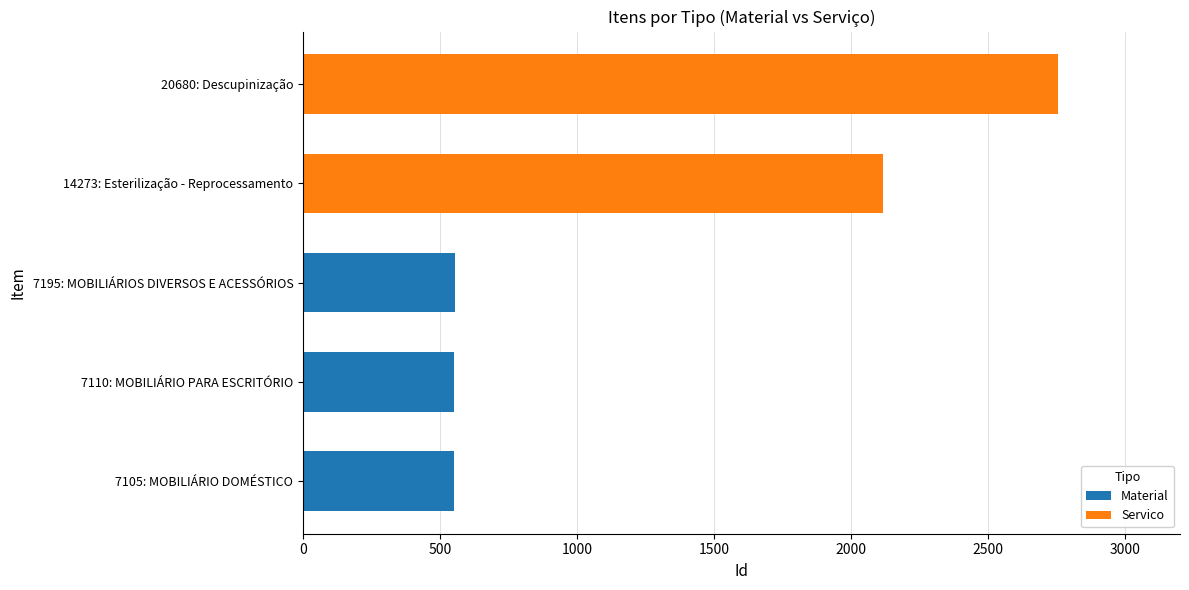

True or false: Material has a value of 0 at 20680: Descupinização.

True